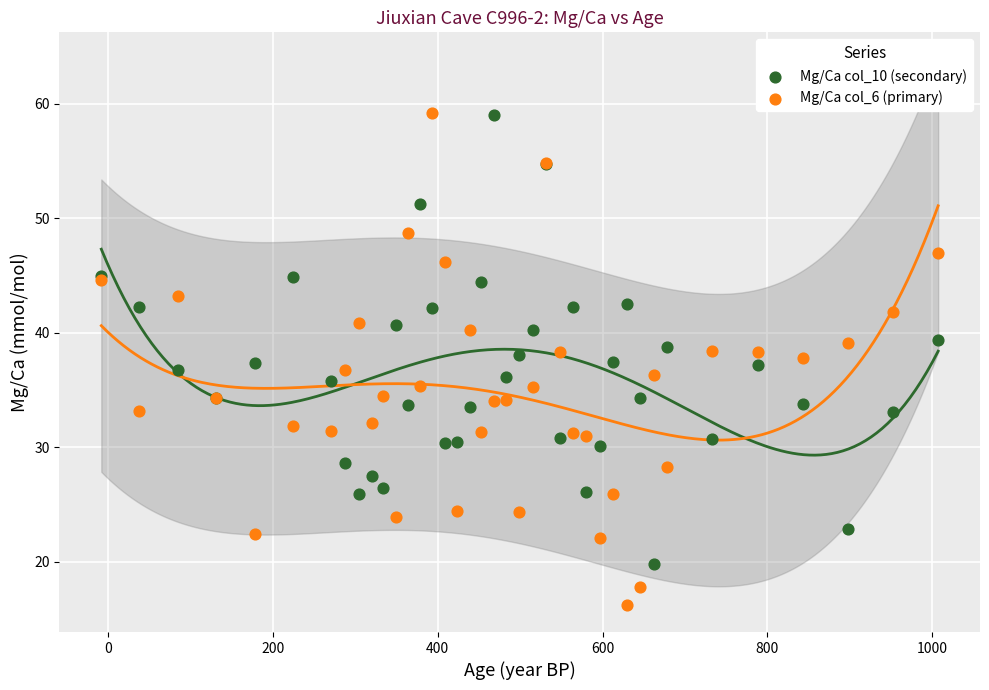

What are all the series names shown in the legend?

Mg/Ca col_10 (secondary), Mg/Ca col_6 (primary)